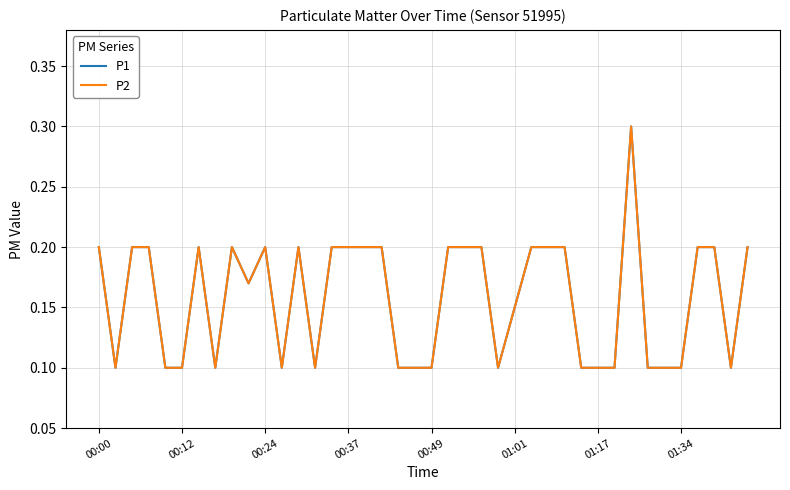

Does the chart display data point markers on the line(s)?

No